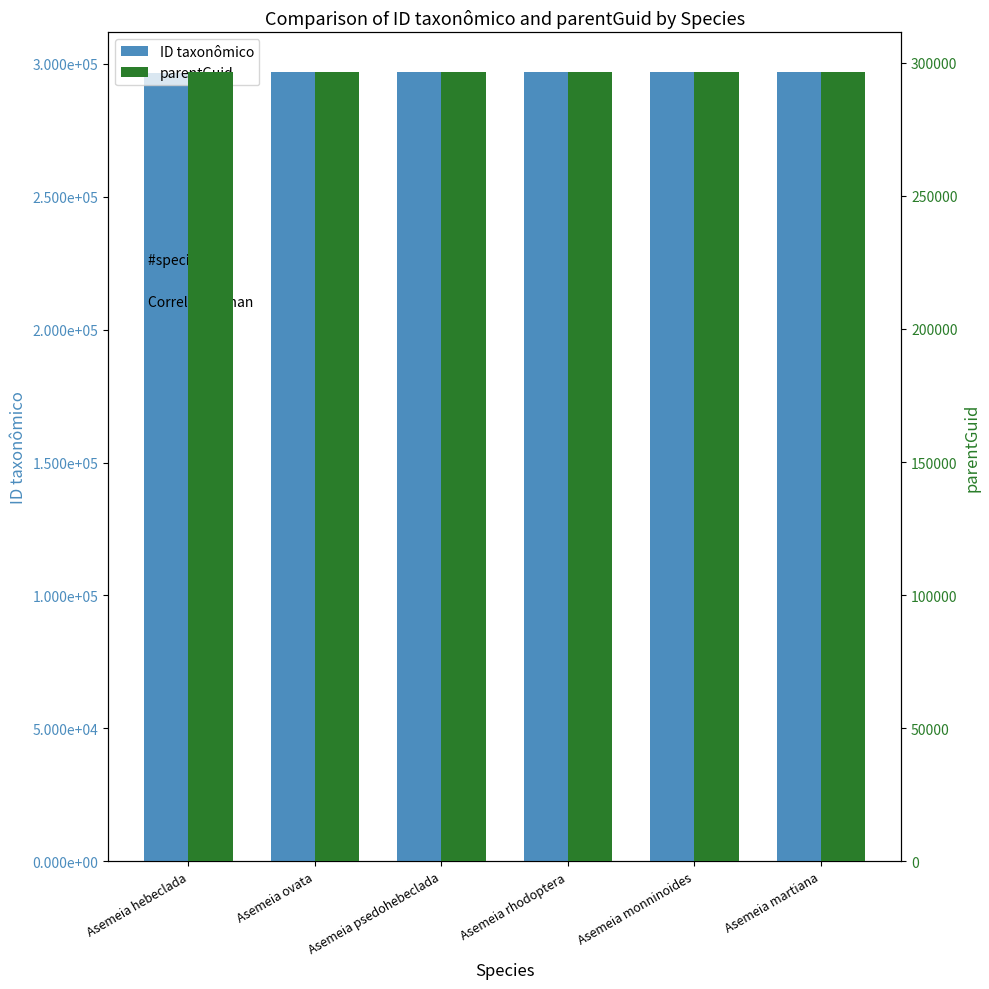

True or false: parentGuid has a value of 296586 at Asemeia hebeclada.

True